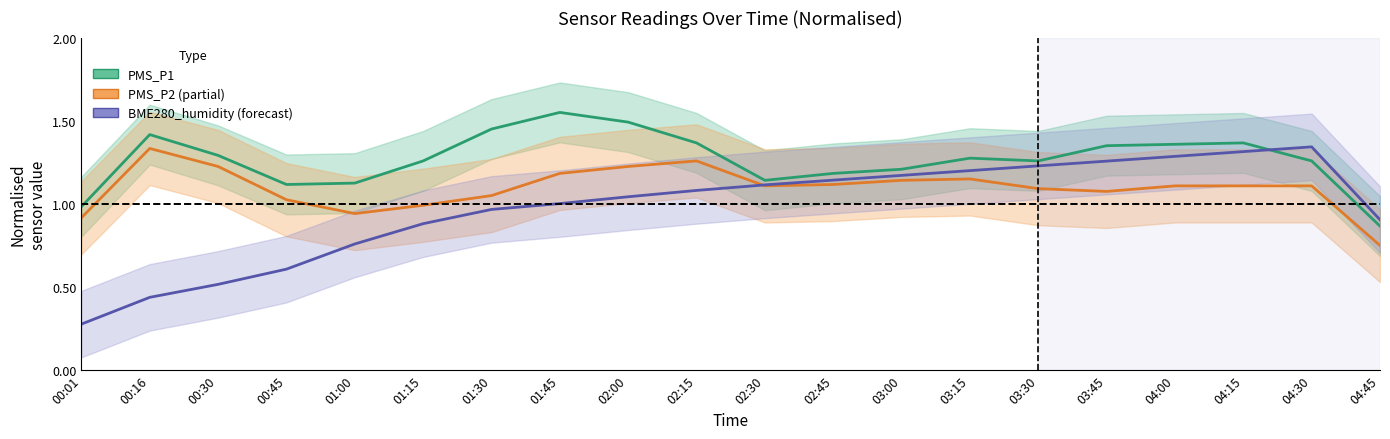

How many data points in PMS_P1 are less than 1?

2